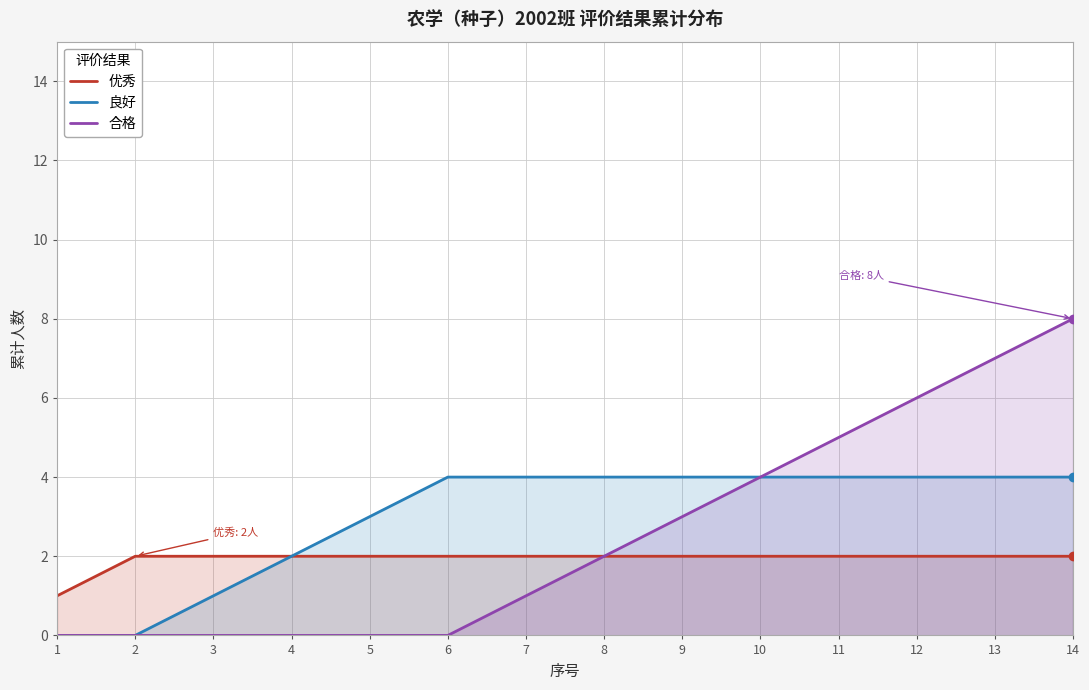

What is the value of the 良好 point at the 6th from the left?

4